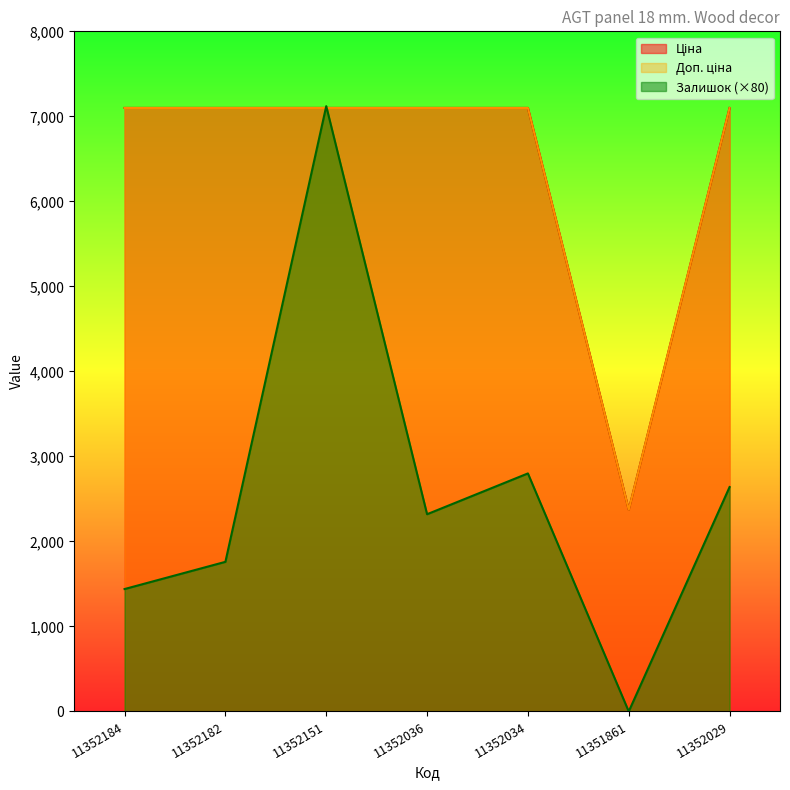

Reading left to right, list all the values displayed in this chart.

Ціна: 11352184=7098.8	11352182=7098.8	11352151=7098.8	11352036=7098.8	11352034=7098.8	11351861=2372.4	11352029=7098.8
Доп. ціна: 11352184=7098.8	11352182=7098.8	11352151=7098.8	11352036=7098.8	11352034=7098.8	11351861=2372.0	11352029=7098.8
Залишок: 11352184=1440.0	11352182=1760.0	11352151=7120.0	11352036=2320.0	11352034=2800.0	11351861=0.0	11352029=2640.0